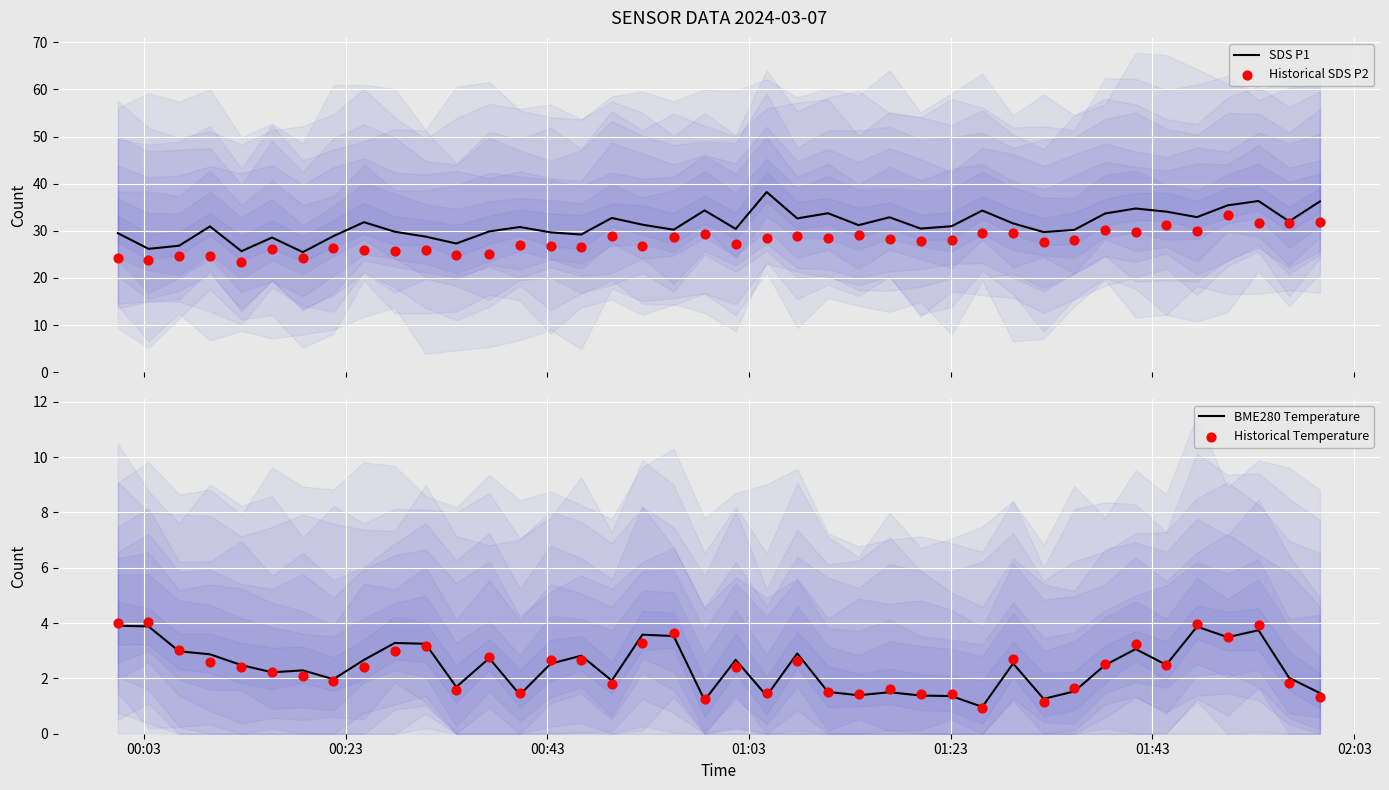

Which series reaches the maximum Y coordinate?

SDS P1